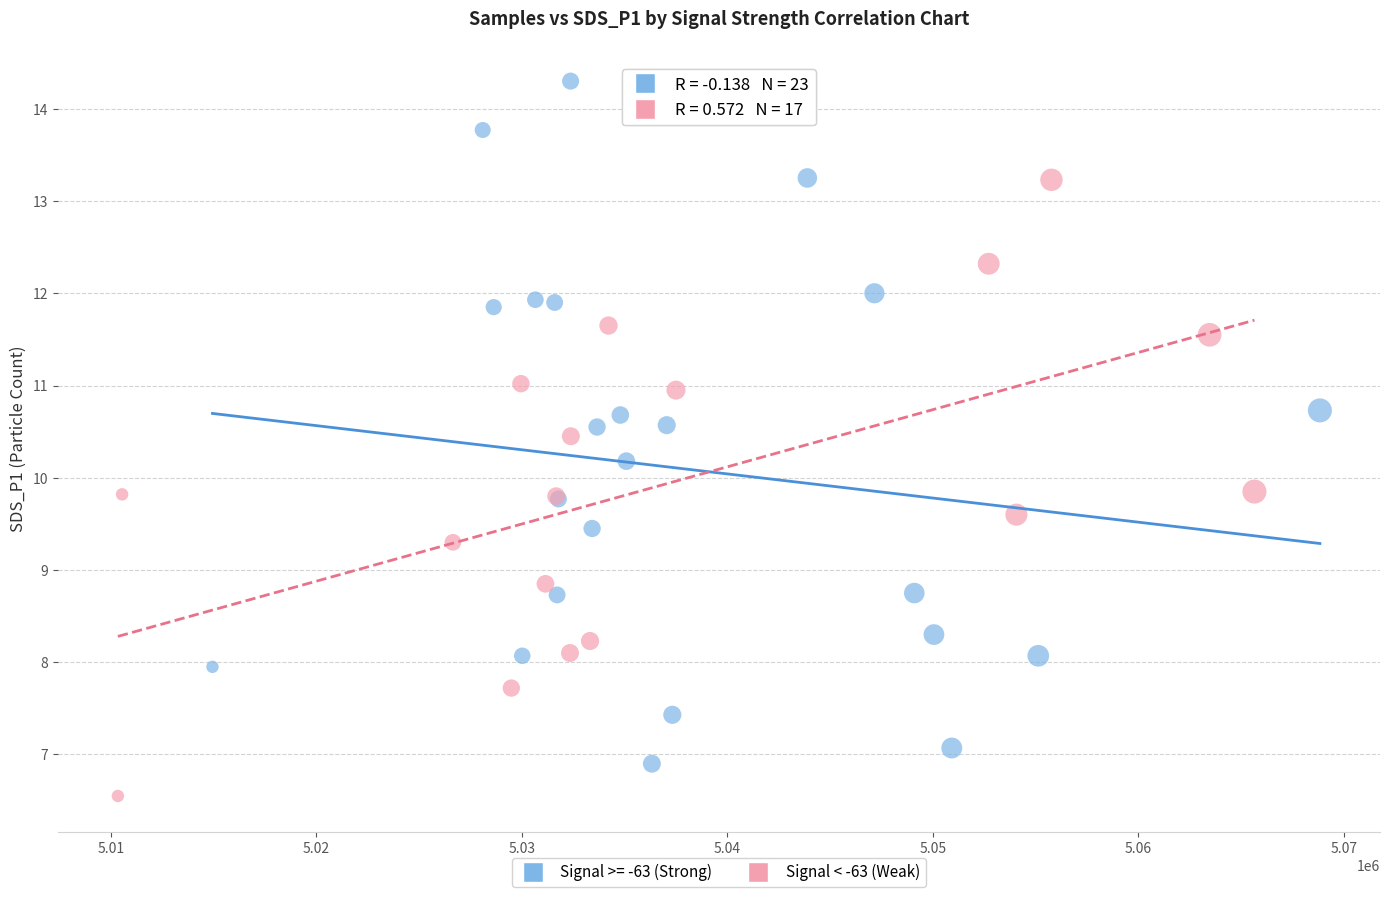

Which series contains the highest Y value?

Signal >= -63 (Strong)